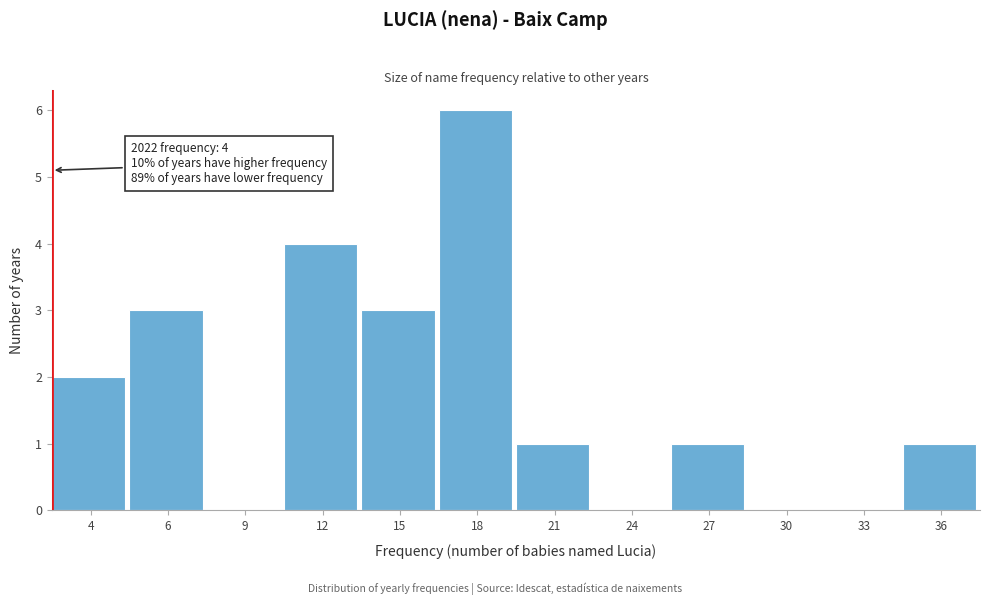

Reading left to right, extract all data points from this chart.

4=2	6=3	9=0	12=4	15=3	18=6	21=1	24=0	27=1	30=0	33=0	36=1